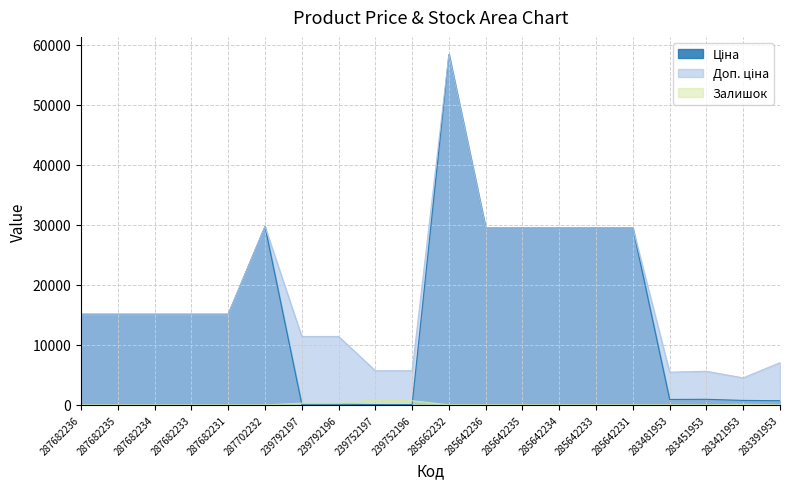

Reading right to left, what are all the values shown in this chart?

Ціна: 705.1	752.2	934.5	910.4	29491.5	29491.5	29491.5	29491.5	29491.5	58426.5	57.0	57.0	114.1	114.1	29747.2	15120.0	15120.0	15120.0	15120.0	15120.0
Доп. ціна: 7051.3	4513.3	5607.2	5462.3	29491.5	29491.5	29491.5	29491.5	29491.5	58426.5	5705.0	5705.0	11410.0	11410.0	29747.2	15120.0	15120.0	15120.0	15120.0	15120.0
Залишок: 8.0	113.0	2.0	24.0	11.0	14.0	10.0	13.0	16.0	14.0	698.0	845.0	290.0	289.0	0.0	0.0	0.0	0.0	0.0	0.0